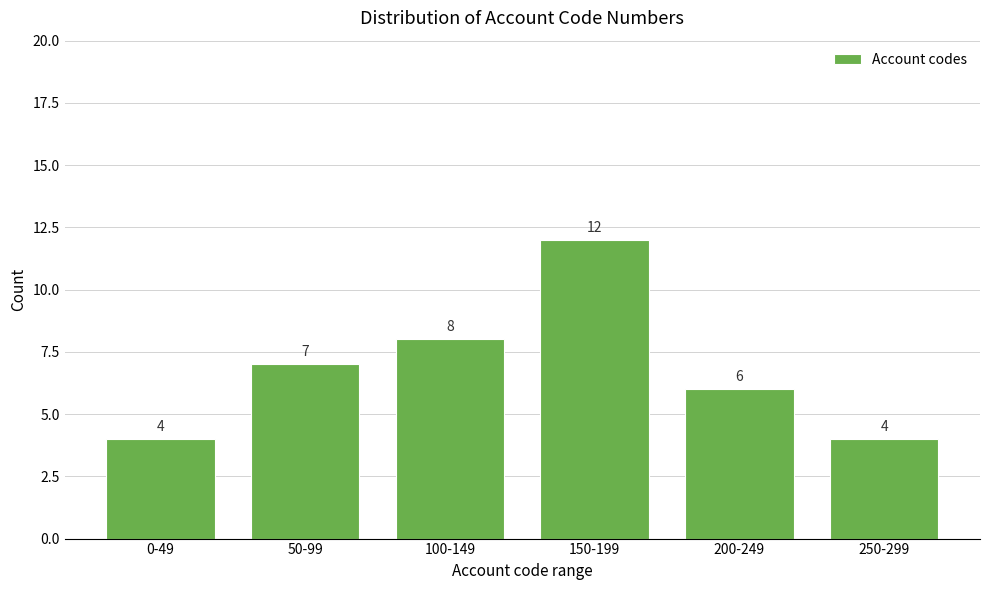

Reading left to right, what are all the values shown in this chart?

4	7	8	12	6	4